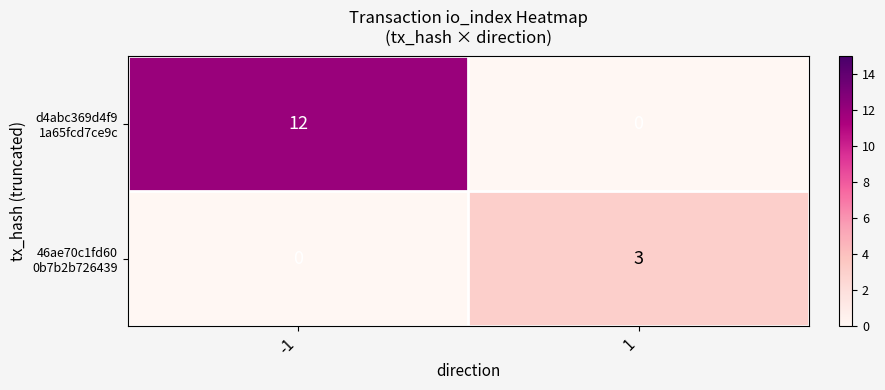

At how many categories does at least one series exceed 2?

2